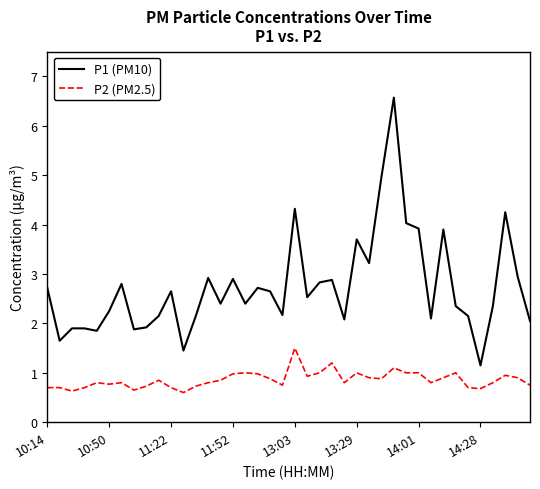

Which series has the largest total across all categories?

P1 (PM10)